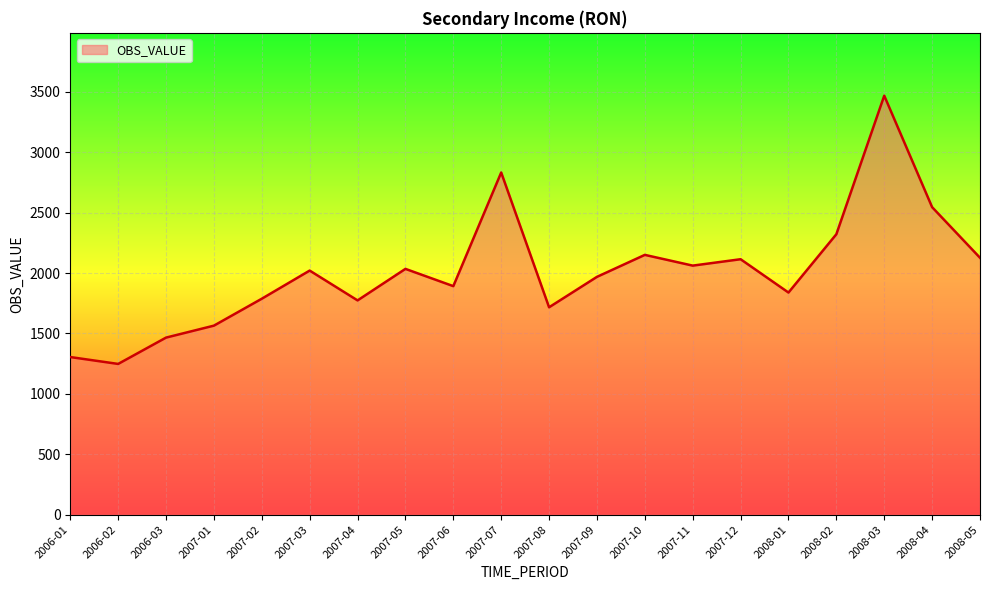

Count the number of categories in the chart.

20